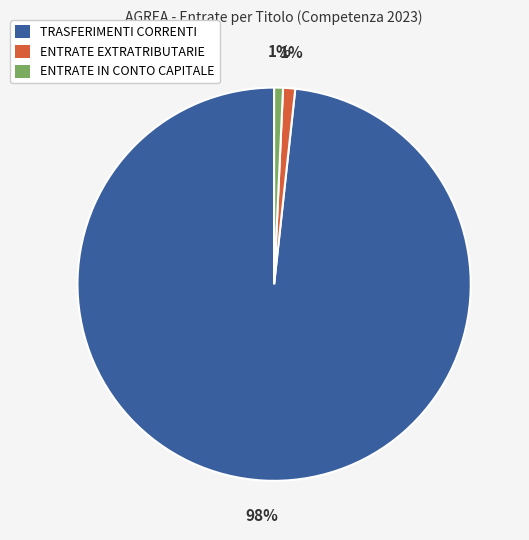

How many segments does this pie chart have?

3